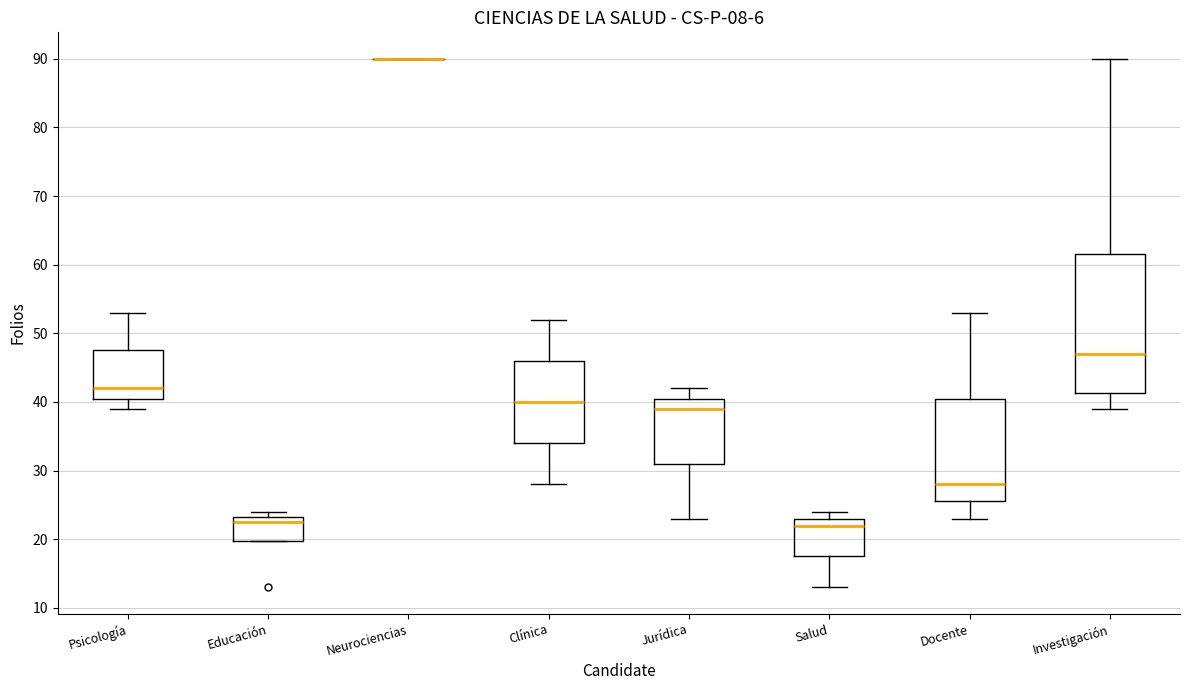

Reading left to right, transcribe this box plot: for each box, give where its median line is, the range the box spans, and where its two whiskers end, as read against the y-axis. The values are not printed on the chart, so give them approximately, as read against the axis.

Psicología: median 42, box 41 to 48, whiskers 39 to 53
Educación: median 23 (just below the box's upper edge), box 20 to 23, whiskers 20 to 24
Neurociencias: box collapsed to a line at 90, whiskers 90 to 90
Clínica: median 40, box 34 to 46, whiskers 28 to 52
Jurídica: median 39, box 31 to 41, whiskers 23 to 42
Salud: median 22, box 18 to 23, whiskers 13 to 24
Docente: median 28, box 26 to 41, whiskers 23 to 53
Investigación: median 47, box 41 to 62, whiskers 39 to 90